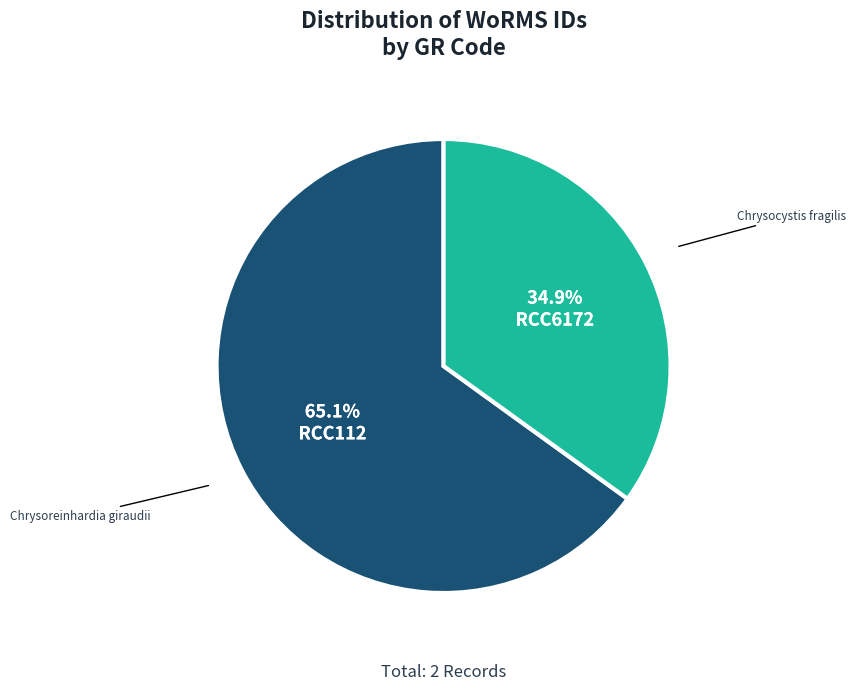

Does any single category account for the majority?

Yes